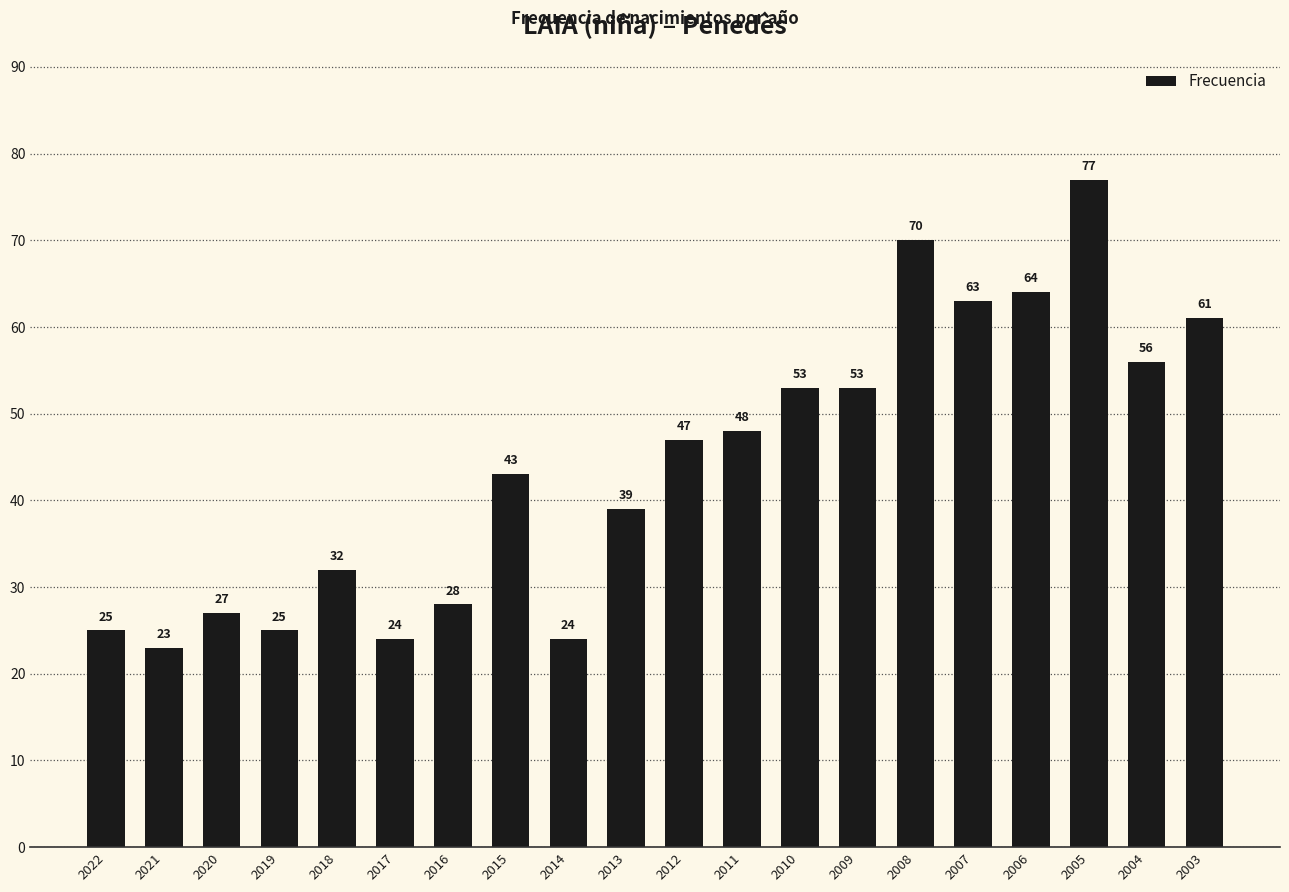

The value at 2016 is 37. True or false?

False